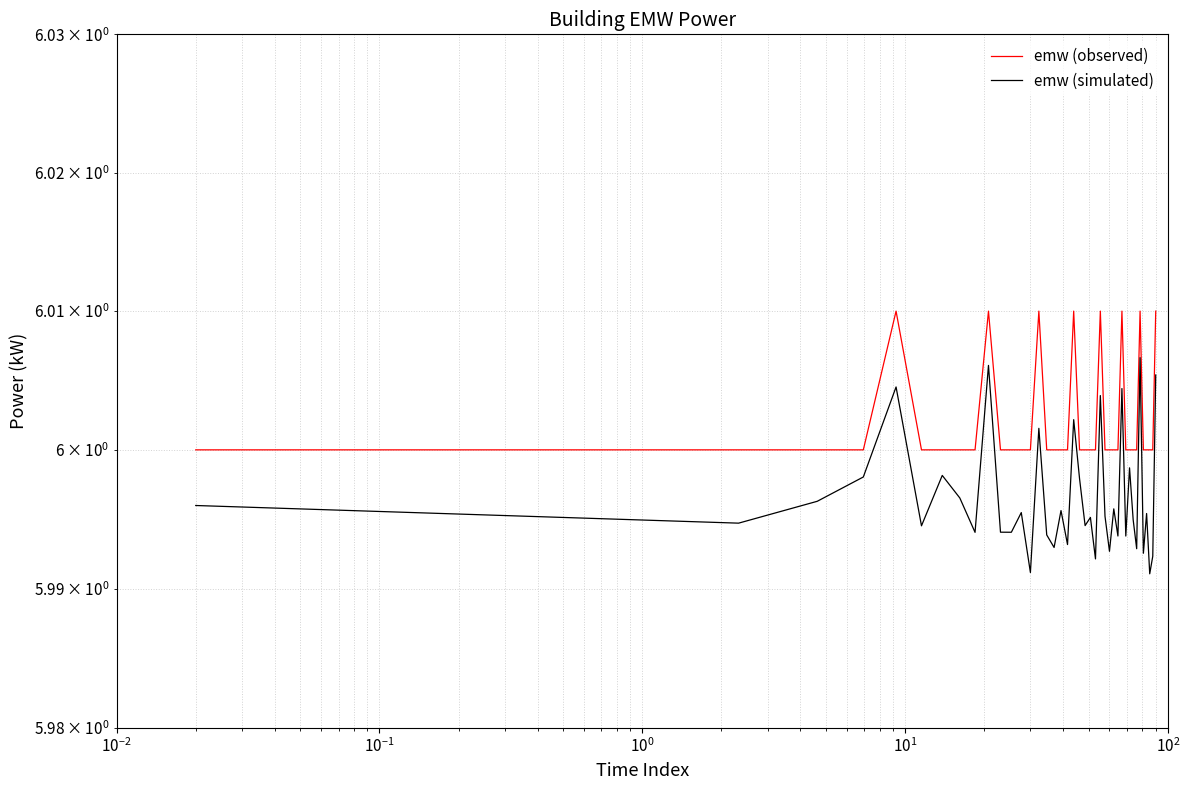

Is the value of emw (simulated) at $\mathdefault{10^{3}}$ greater than the value of emw (observed) at 35?

No